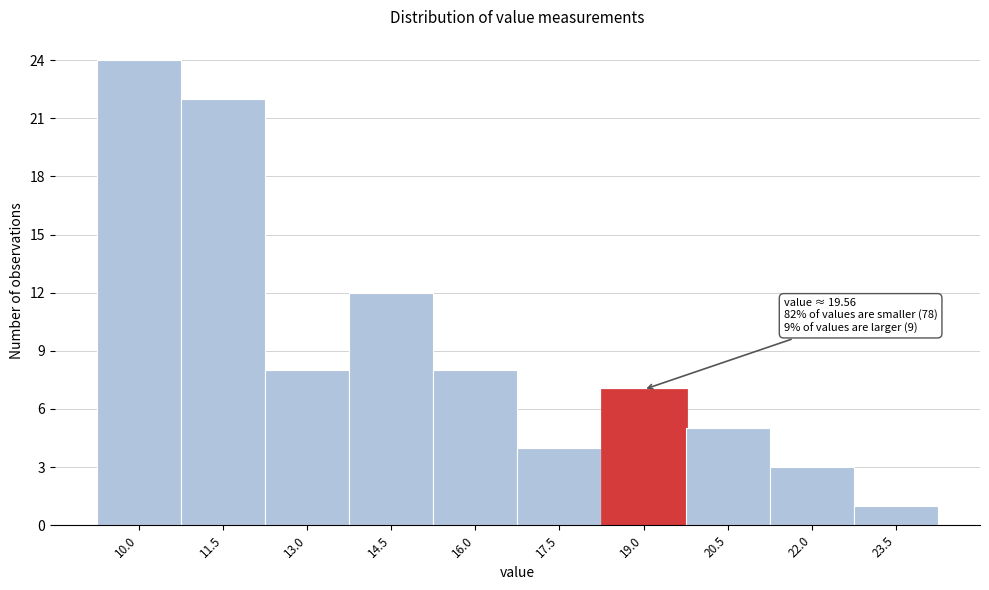

Reading left to right, transcribe all the data shown in this chart.

10.0=24	11.5=22	13.0=8	14.5=12	16.0=8	17.5=4	19.0=7	20.5=5	22.0=3	23.5=1